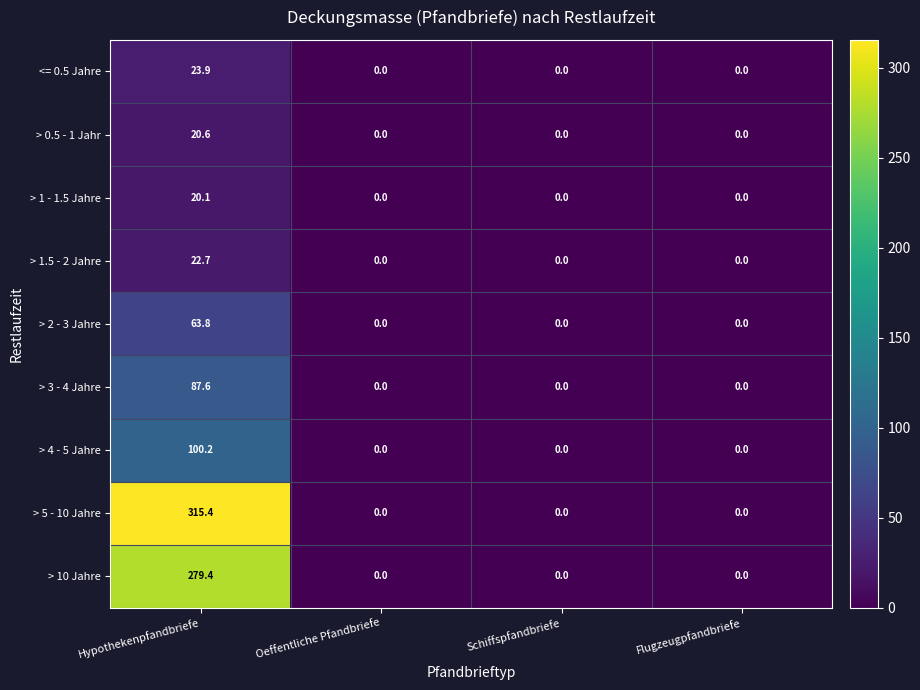

Is it true that > 1.5 - 2 Jahre equals 0.0 at Flugzeugpfandbriefe?

True